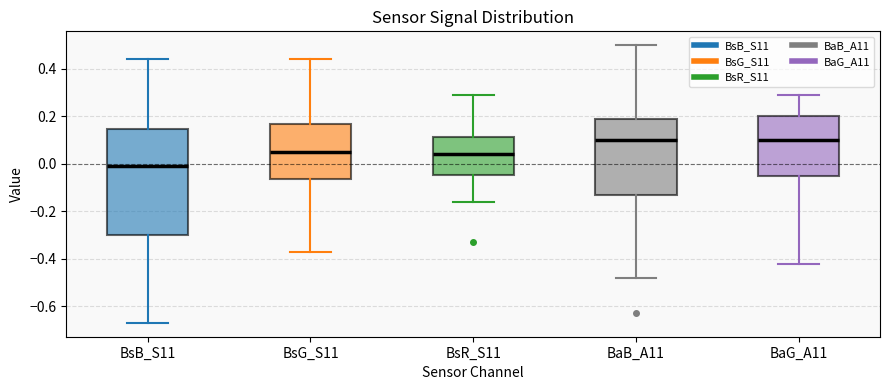

Reading left to right, read every box against the y-axis: the position of its median line, the range the box covers, and the ends of its whiskers. The values are not printed on the chart, so give them approximately, as read against the axis.

BsB_S11: median 0.00, box -0.30 to 0.14, whiskers -0.66 to 0.44
BsG_S11: median 0.06, box -0.06 to 0.18, whiskers -0.36 to 0.44
BsR_S11: median 0.04, box -0.04 to 0.12, whiskers -0.16 to 0.30
BaB_A11: median 0.10, box -0.12 to 0.20, whiskers -0.48 to 0.50
BaG_A11: median 0.10, box -0.04 to 0.20, whiskers -0.42 to 0.30